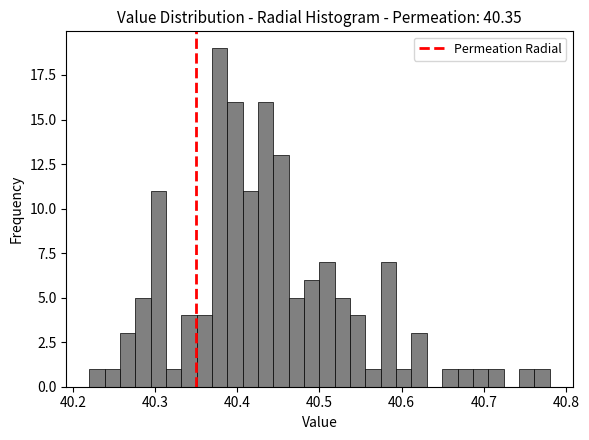

Read against the x-axis, roughly where is the centre of the tallest bar?

40.38